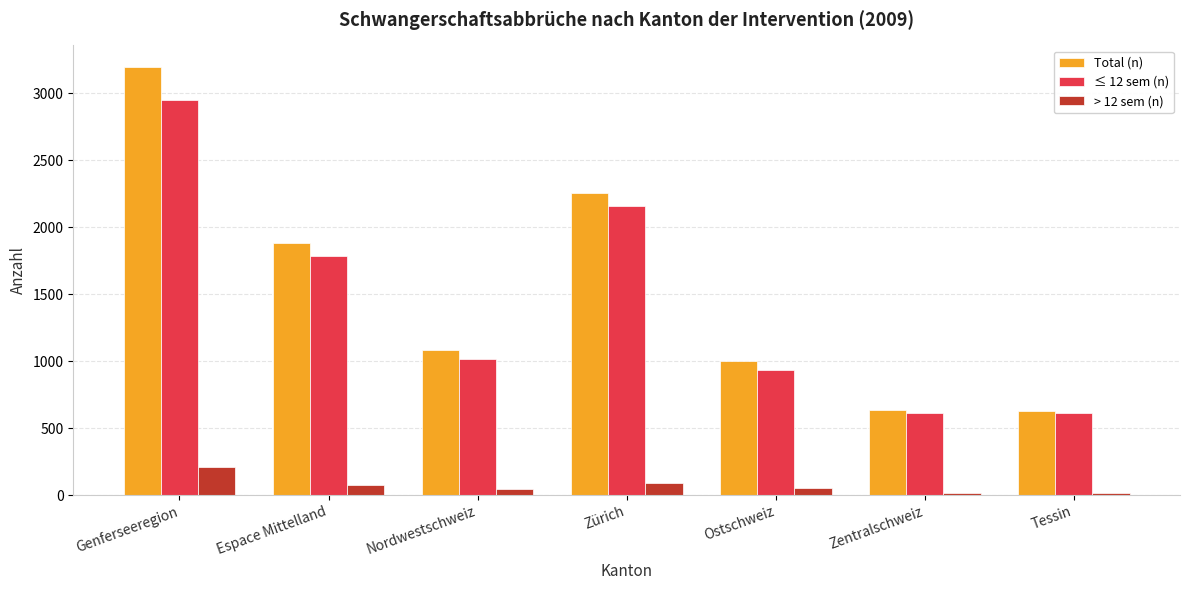

What value does the > 12 sem (n) series have at Espace Mittelland?

79